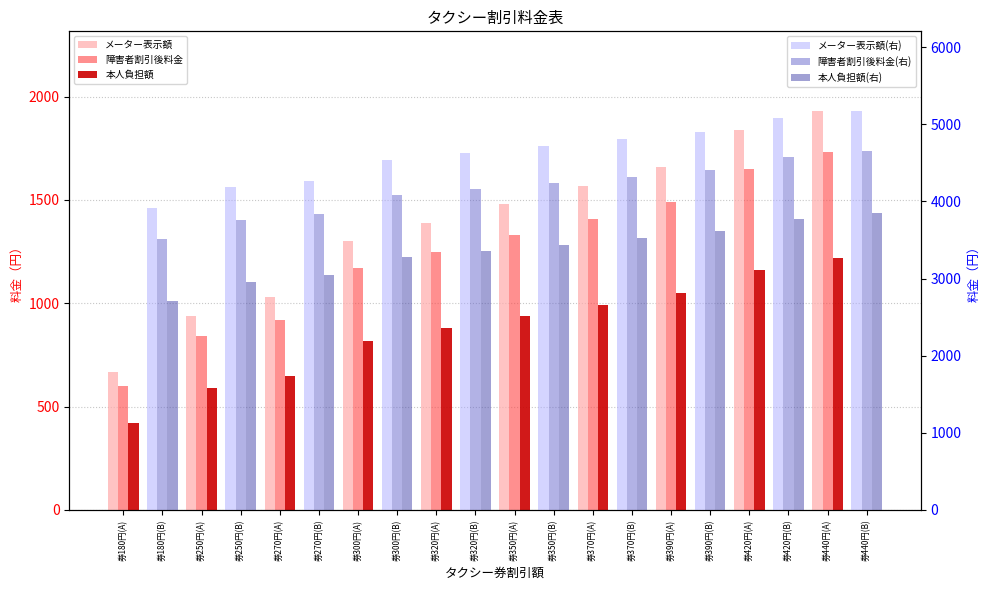

What is the value of the 本人負担額 bar at the 1st from the left?

420